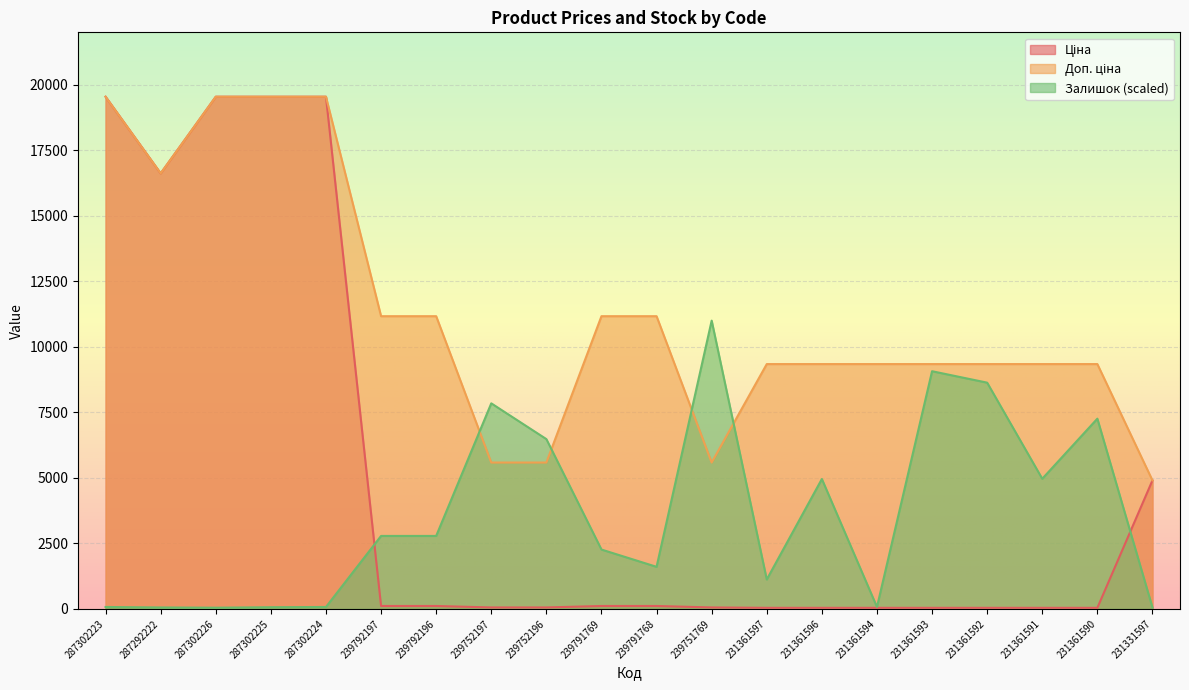

True or false: Доп. ціна has more than 1 interior local peaks.

False